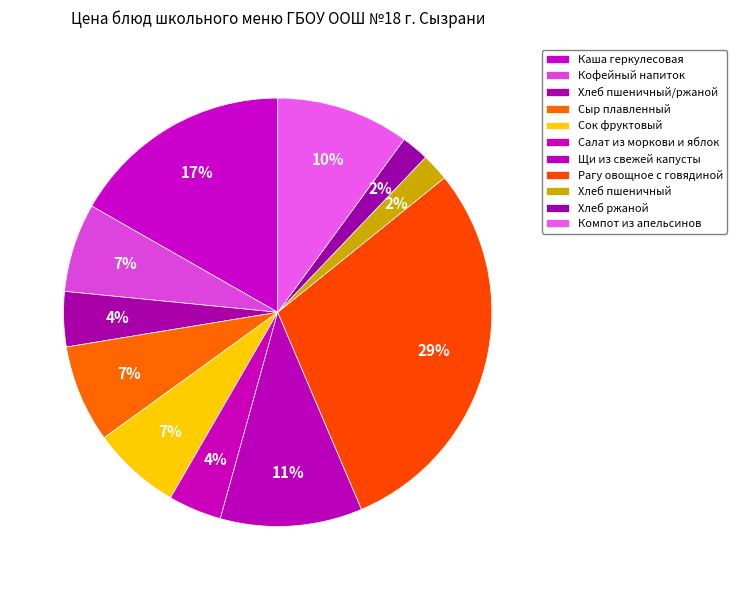

To the nearest percent, what is the average slice percentage?

9%